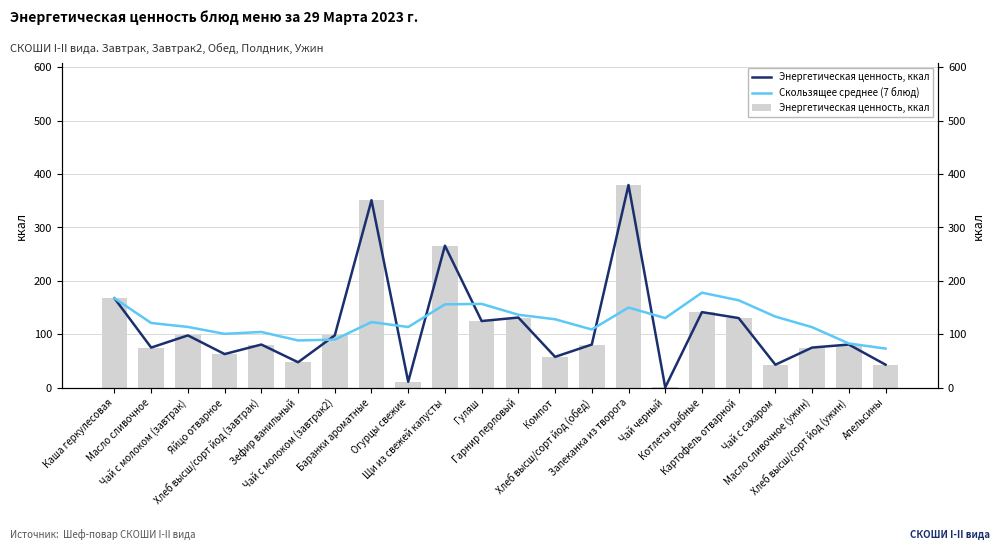

Which label corresponds to the largest value in the chart?

Запеканка из творога